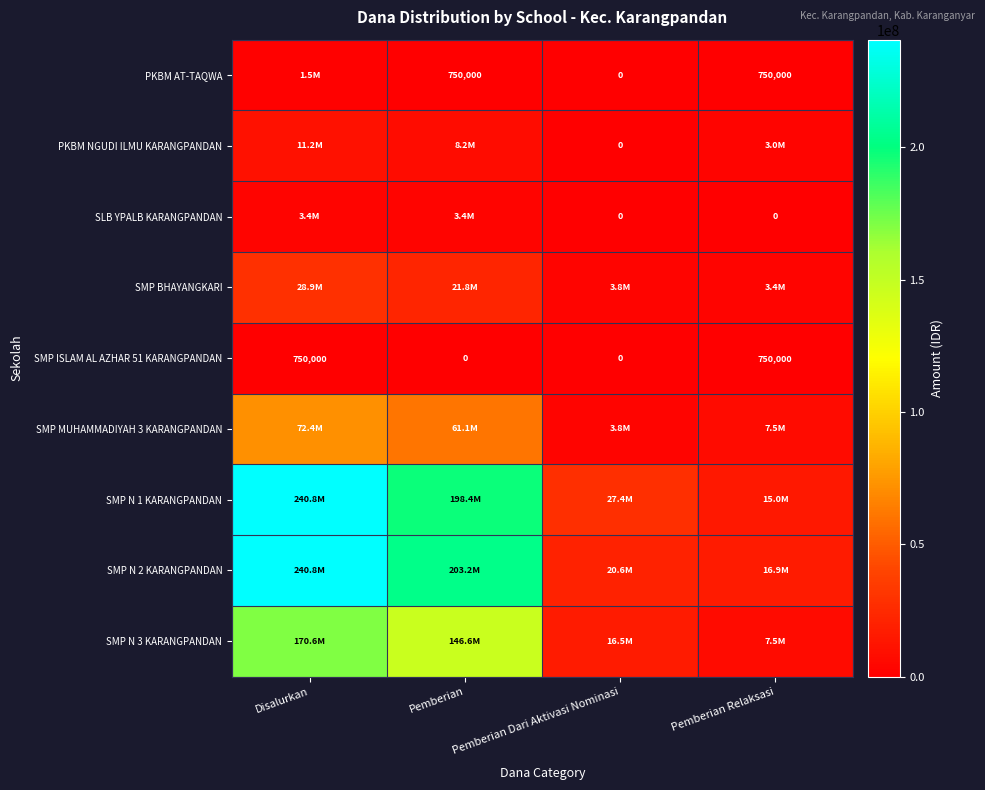

True or false: SMP ISLAM AL AZHAR 51 KARANGPANDAN has a value of 984555 at Disalurkan.

False